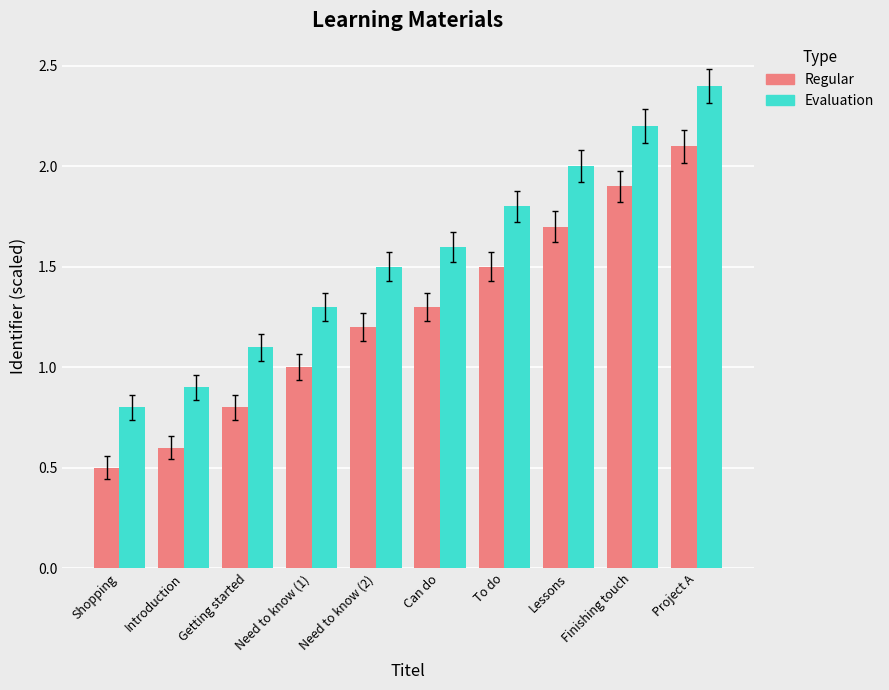

What are all the series names shown in the legend?

Regular, Evaluation